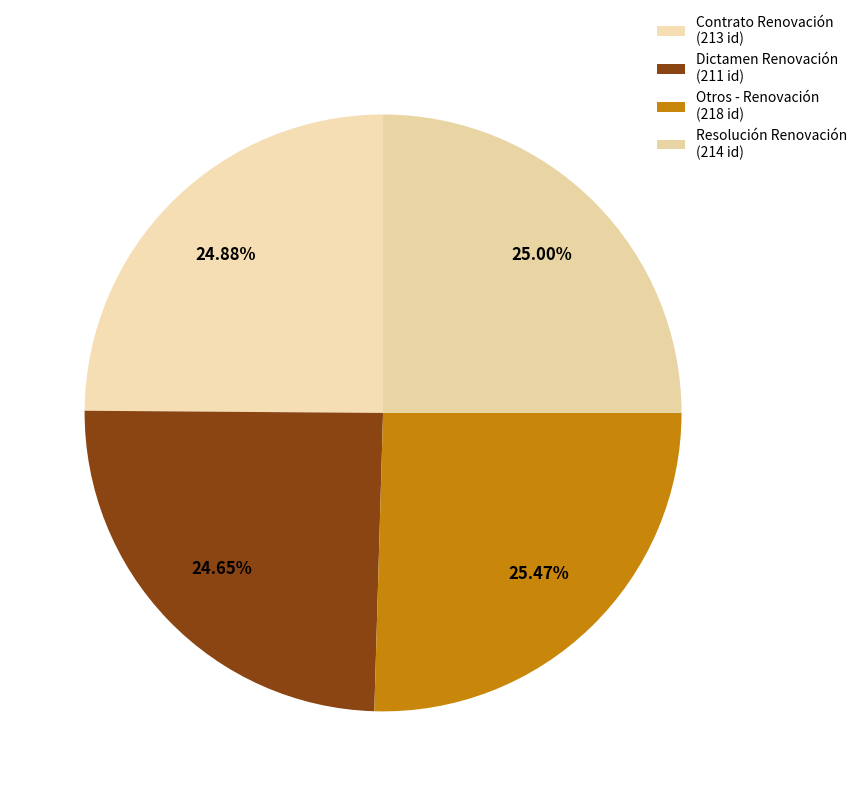

What percentage is NOT represented by Contrato Renovación?

75.1%